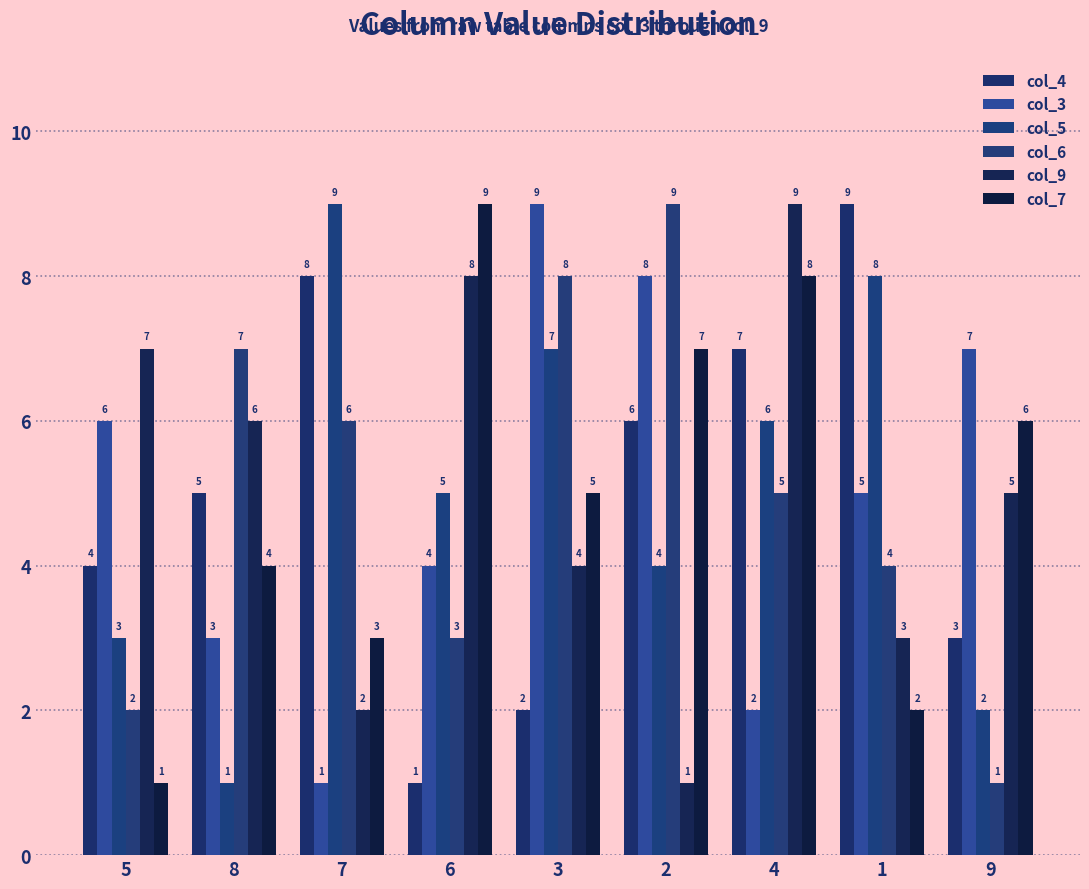

Is the value of col_9 at 5 greater than the value of col_4 at 6?

Yes